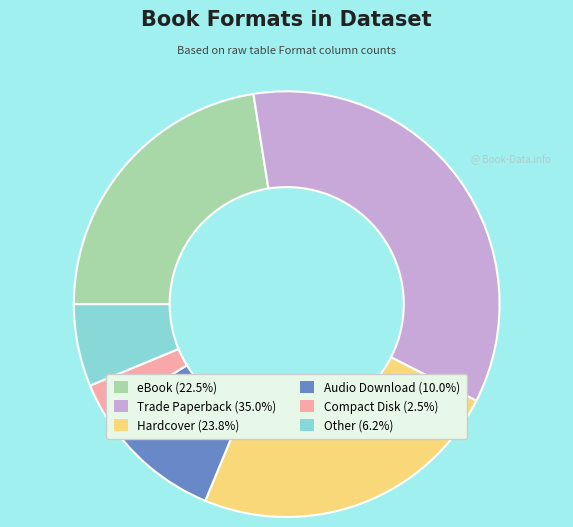

The Trade Paperback slice represents 35% of the pie. True or false?

True